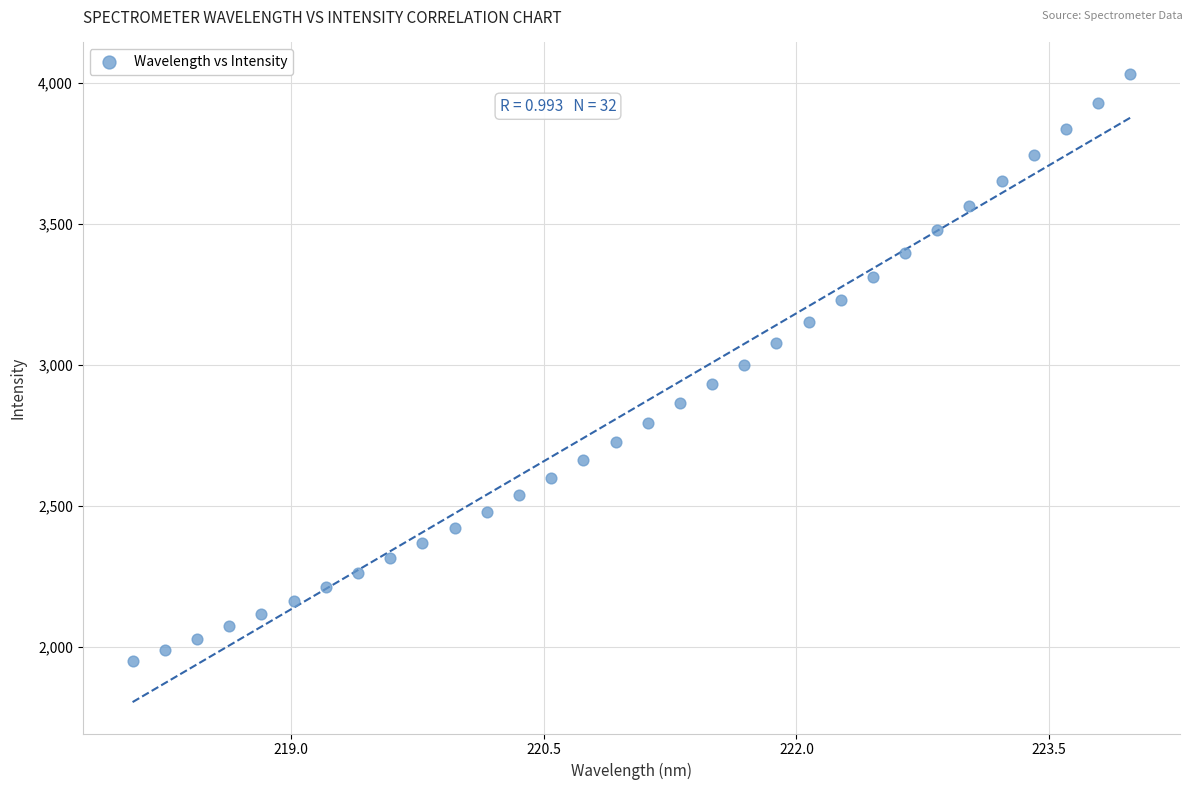

What is the range of Y values (max minus min)?

2081.5